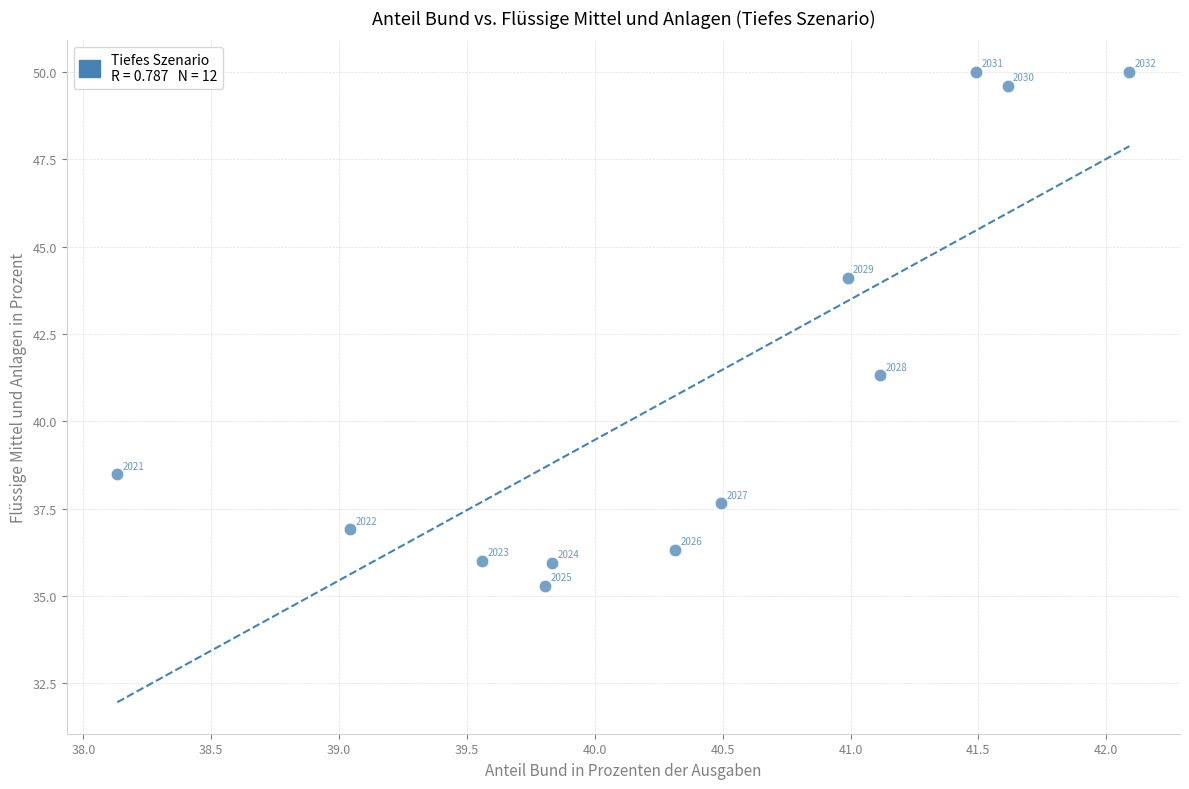

What Y value in the scatter plot is closest to 42?

41.3